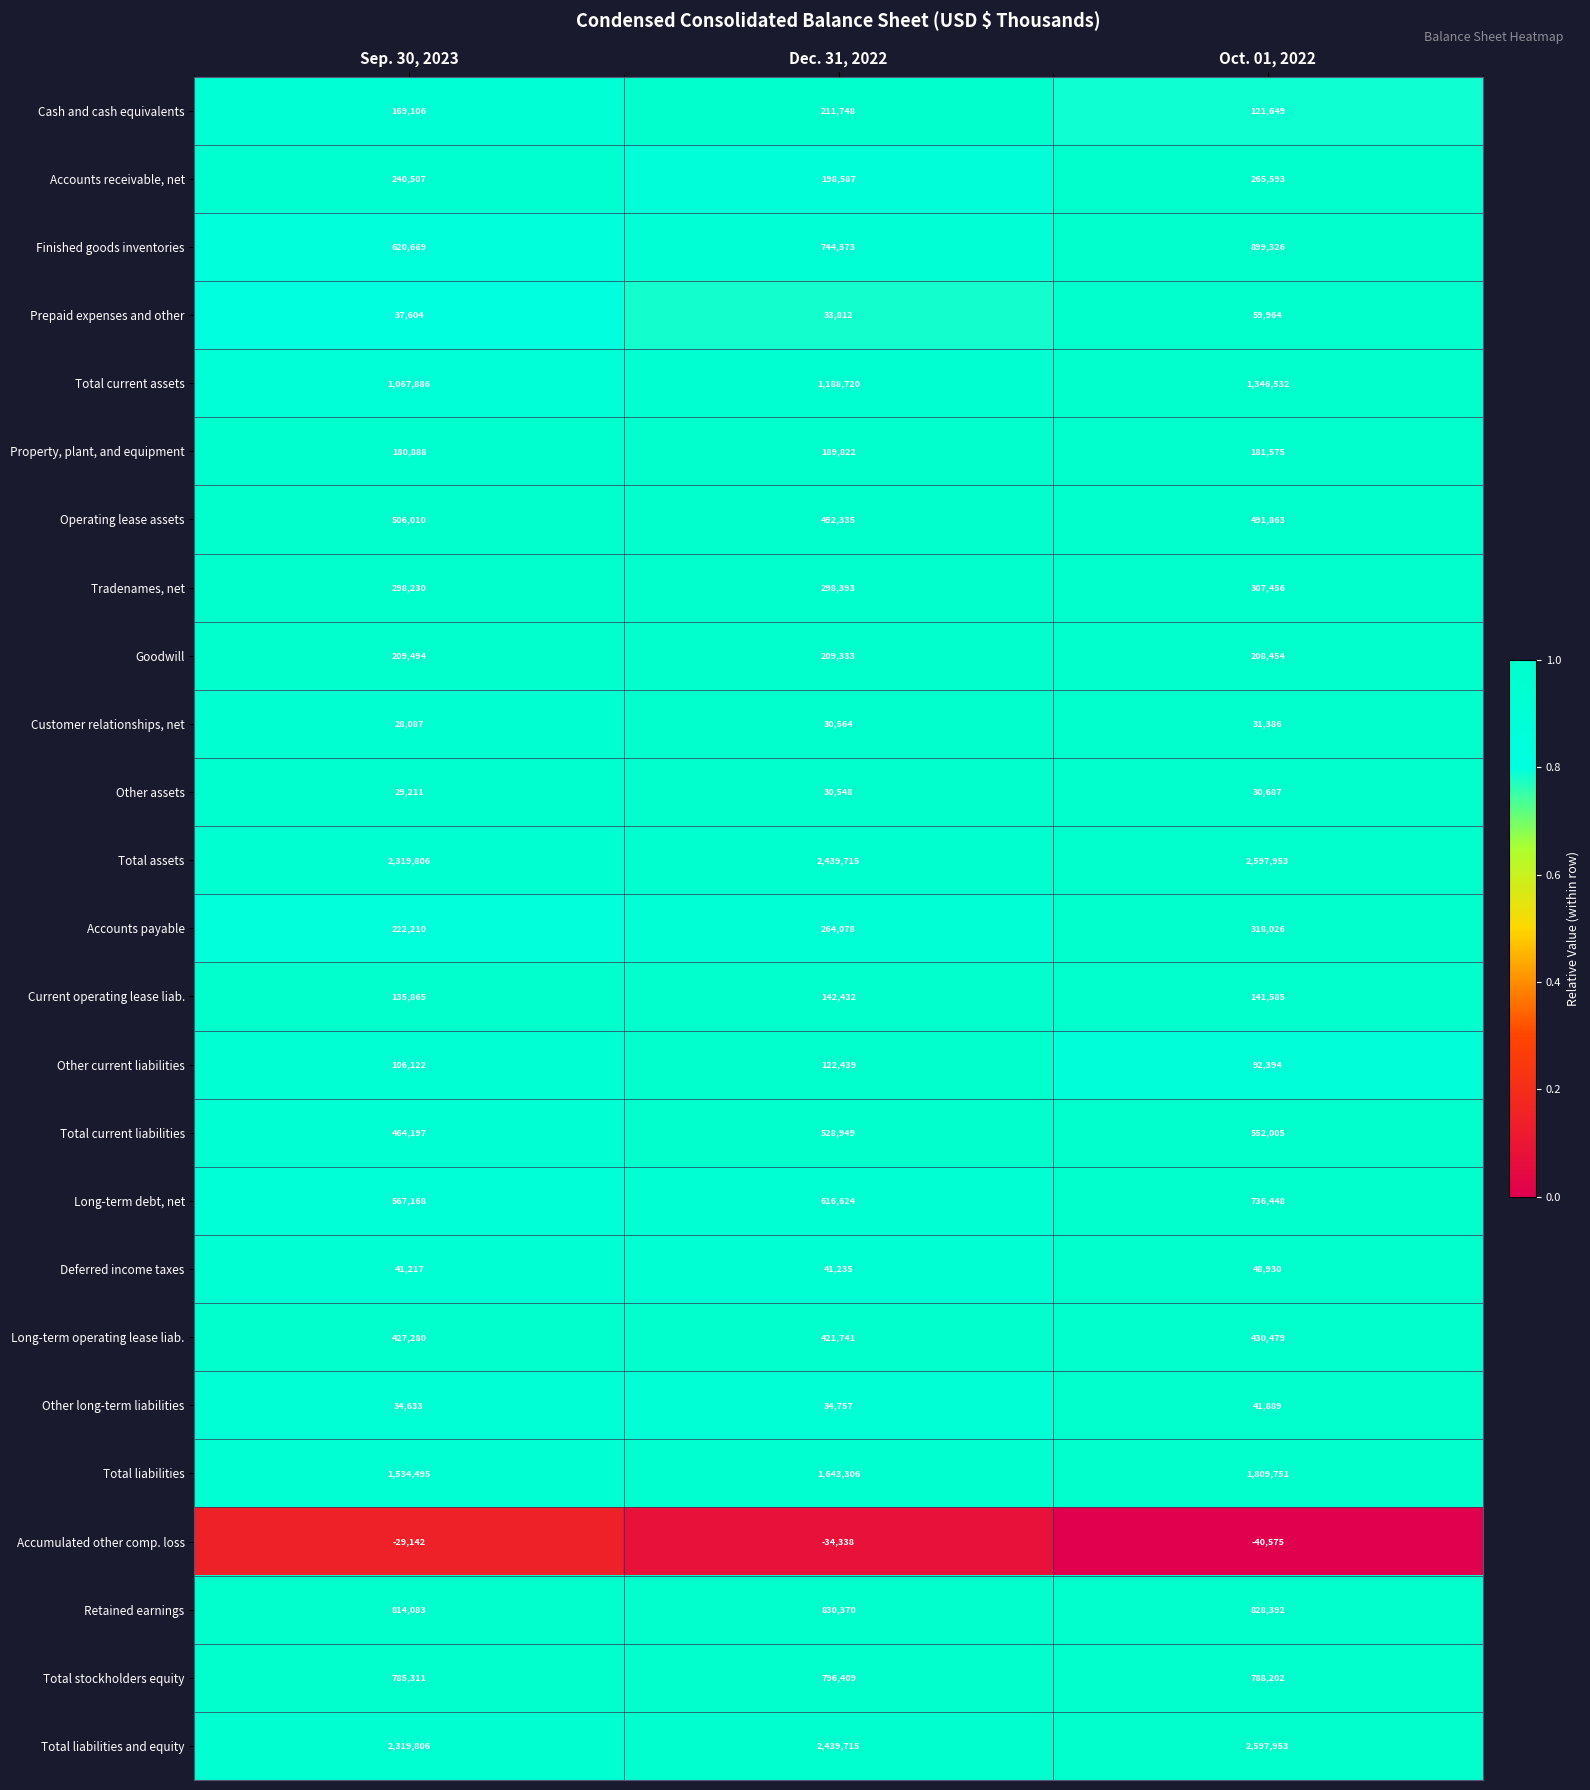

Which label corresponds to the largest value in the chart?

Oct. 01, 2022